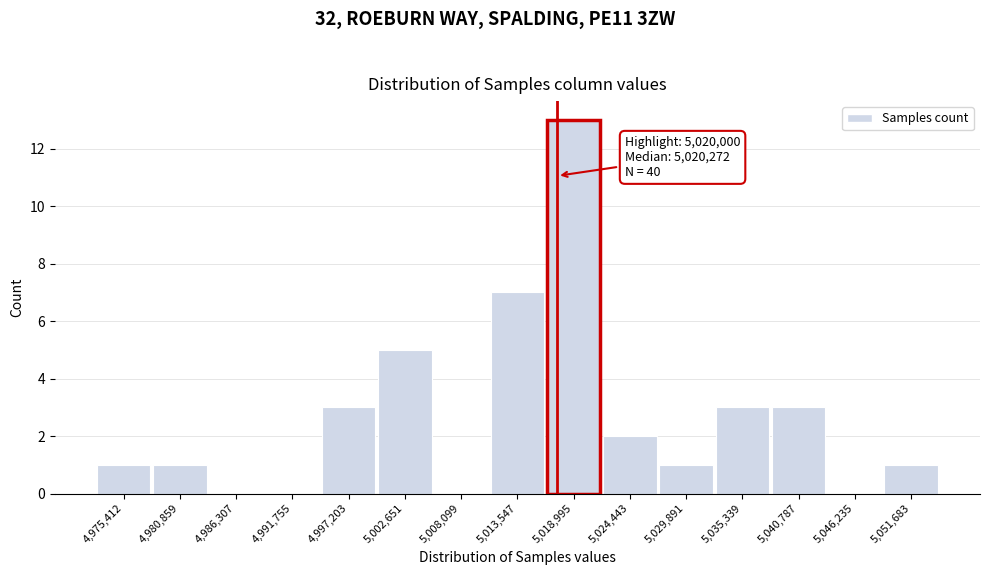

Reading left to right, list all the values displayed in this chart.

4,975,412=1	4,980,859=1	4,986,307=0	4,991,755=0	4,997,203=3	5,002,651=5	5,008,099=0	5,013,547=7	5,018,995=13	5,024,443=2	5,029,891=1	5,035,339=3	5,040,787=3	5,046,235=0	5,051,683=1